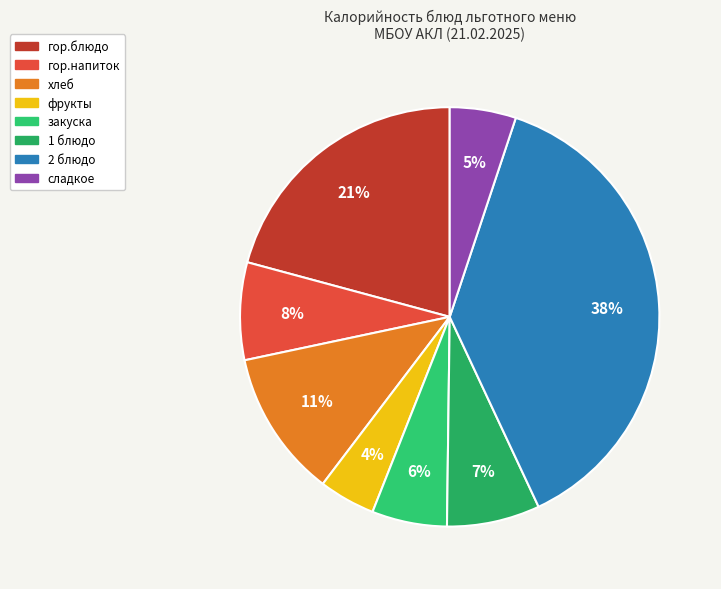

To the nearest percent, what is the average slice percentage?

12%